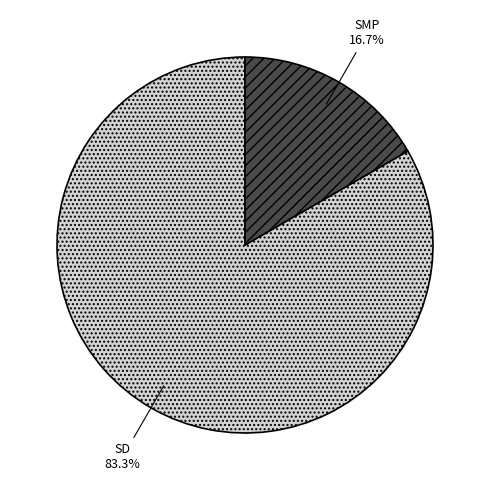

Rank the categories by value from highest to lowest.

SD, SMP